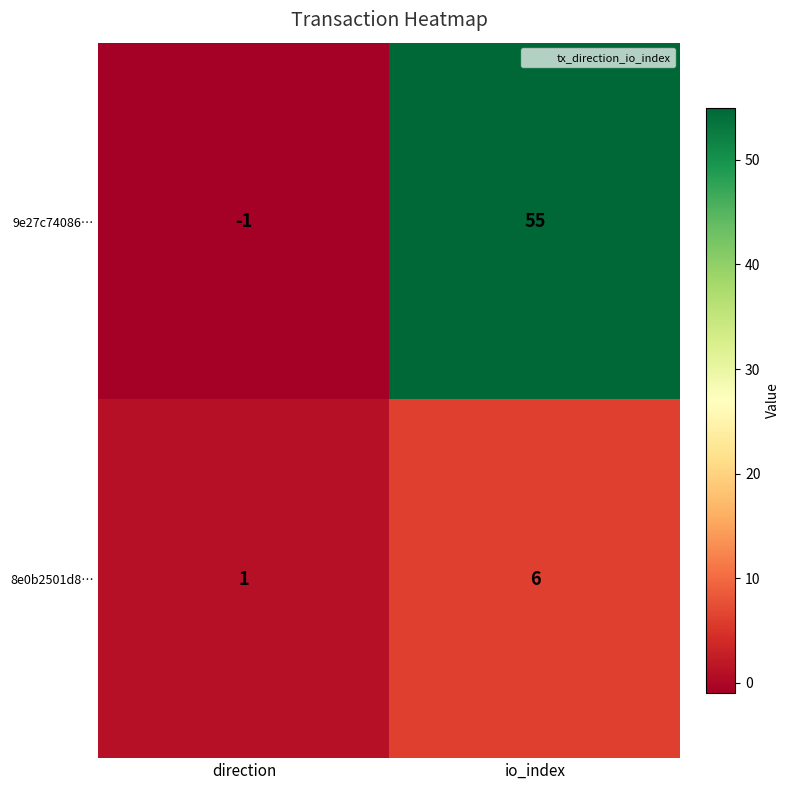

Is it true that 8e0b2501d8… equals 4 at io_index?

False